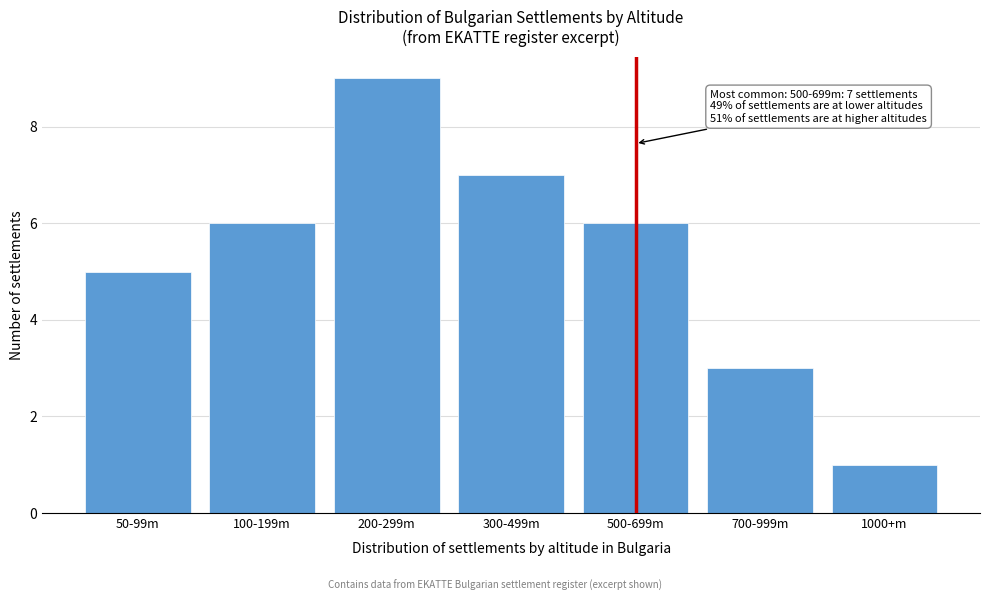

Reading left to right, extract all data points from this chart.

50-99m=5	100-199m=6	200-299m=9	300-499m=7	500-699m=6	700-999m=3	1000+m=1